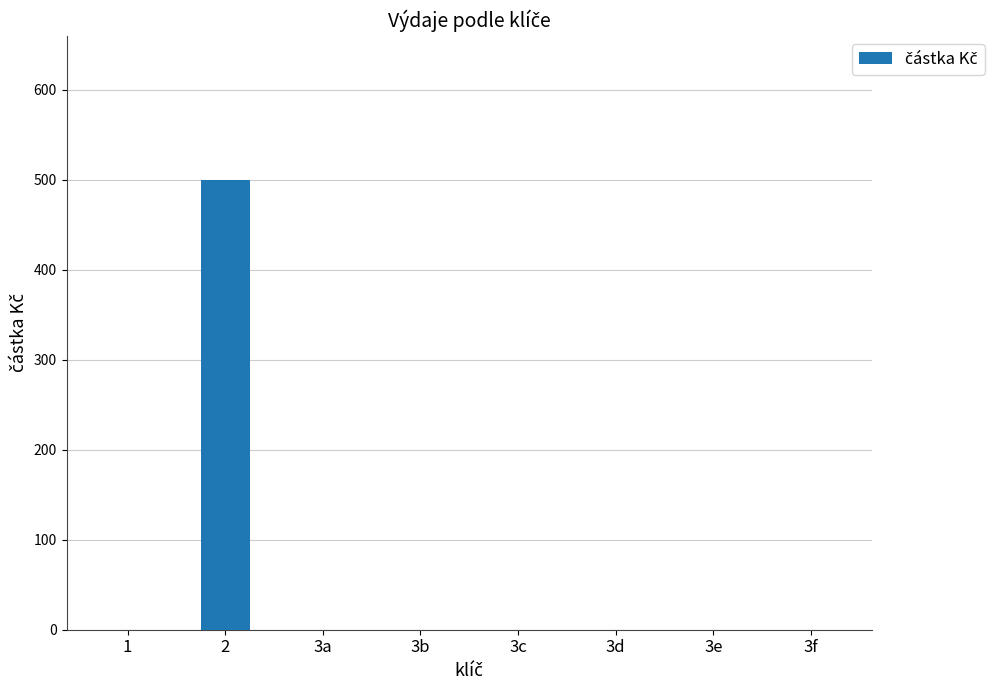

The value at 3f is -283. True or false?

False